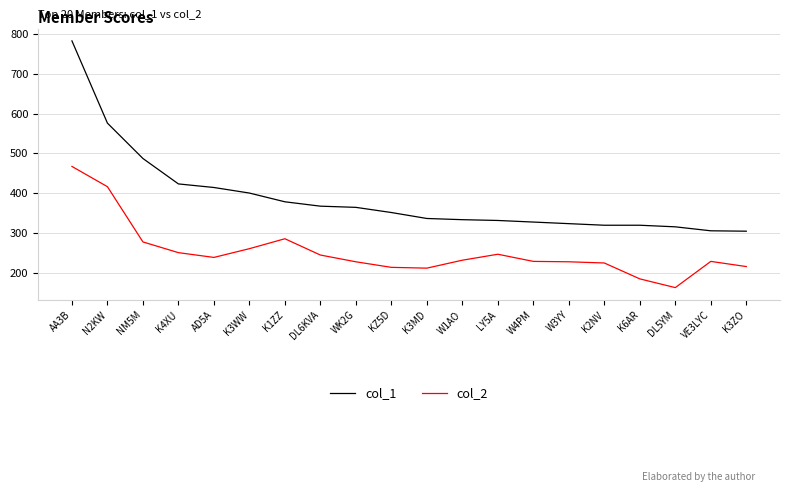

True or false: col_1 and col_2 intersect in this chart.

False